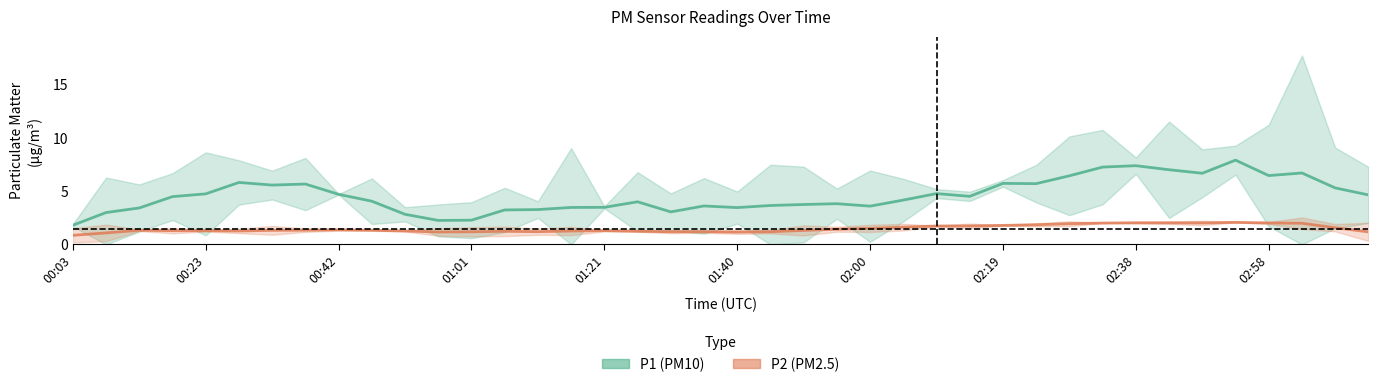

Rank the categories by P2 (PM2.5) value from highest to lowest.

35, 32, 33, 34, 36, 31, 37, 30, 29, 28, 27, 26, 25, 38, 24, 23, 02:38, 02:19, 02:58, 00:42, 02:00, 22, 01:01, 01:21, 16, 01:40, 10, 15, 17, 13, 14, 19, 21, 18, 12, 39, 11, 20, 00:23, 00:03